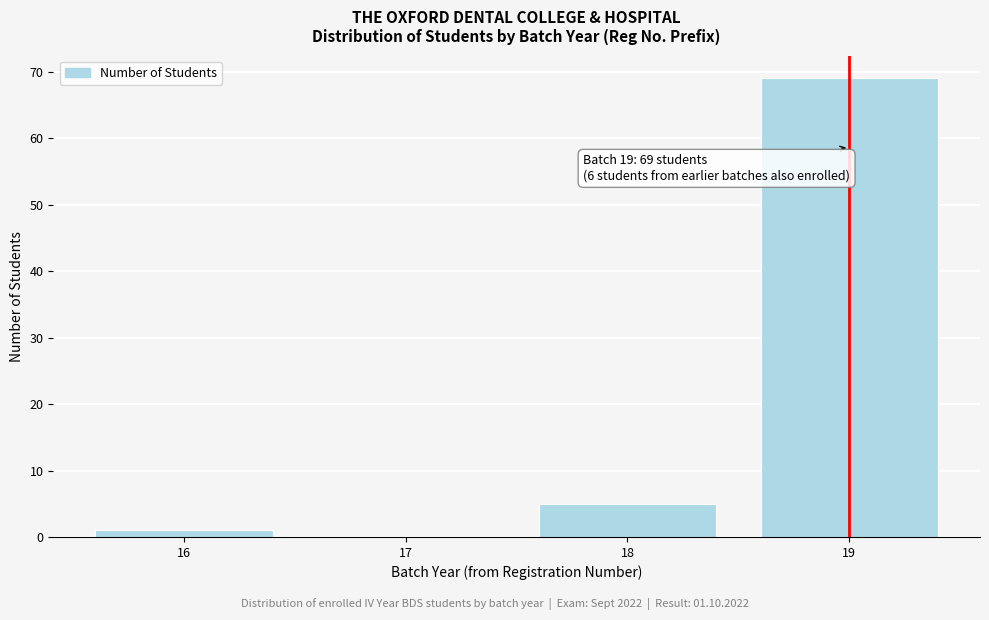

Reading right to left, list all the values displayed in this chart.

19=69	18=5	17=0	16=1